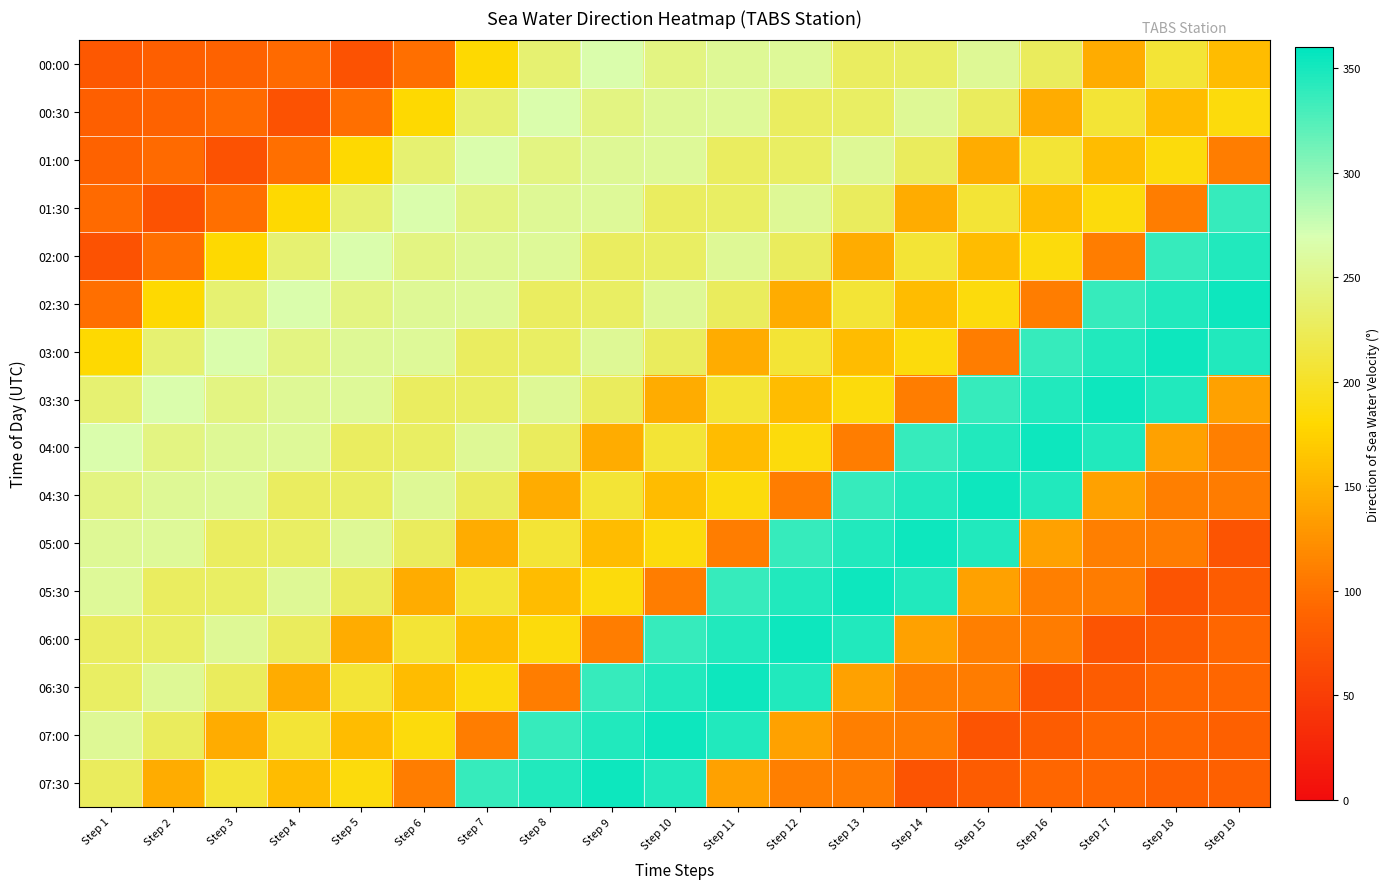

Reading left to right, what are all the values shown in this chart?

00:00: Step 1=77.3	Step 2=84.0	Step 3=86.8	Step 4=93.2	Step 5=71.4	Step 6=98.2	Step 7=180.0	Step 8=236.4	Step 9=266.8	Step 10=245.7	Step 11=255.4	Step 12=256.0	Step 13=228.7	Step 14=230.2	Step 15=254.9	Step 16=227.1	Step 17=146.0	Step 18=208.1	Step 19=158.1
00:30: Step 1=84.0	Step 2=86.8	Step 3=93.2	Step 4=71.4	Step 5=98.2	Step 6=180.0	Step 7=236.4	Step 8=266.8	Step 9=245.7	Step 10=255.4	Step 11=256.0	Step 12=228.7	Step 13=230.2	Step 14=254.9	Step 15=227.1	Step 16=146.0	Step 17=208.1	Step 18=158.1	Step 19=186.8
01:00: Step 1=86.8	Step 2=93.2	Step 3=71.4	Step 4=98.2	Step 5=180.0	Step 6=236.4	Step 7=266.8	Step 8=245.7	Step 9=255.4	Step 10=256.0	Step 11=228.7	Step 12=230.2	Step 13=254.9	Step 14=227.1	Step 15=146.0	Step 16=208.1	Step 17=158.1	Step 18=186.8	Step 19=108.5
01:30: Step 1=93.2	Step 2=71.4	Step 3=98.2	Step 4=180.0	Step 5=236.4	Step 6=266.8	Step 7=245.7	Step 8=255.4	Step 9=256.0	Step 10=228.7	Step 11=230.2	Step 12=254.9	Step 13=227.1	Step 14=146.0	Step 15=208.1	Step 16=158.1	Step 17=186.8	Step 18=108.5	Step 19=336.6
02:00: Step 1=71.4	Step 2=98.2	Step 3=180.0	Step 4=236.4	Step 5=266.8	Step 6=245.7	Step 7=255.4	Step 8=256.0	Step 9=228.7	Step 10=230.2	Step 11=254.9	Step 12=227.1	Step 13=146.0	Step 14=208.1	Step 15=158.1	Step 16=186.8	Step 17=108.5	Step 18=336.6	Step 19=345.7
02:30: Step 1=98.2	Step 2=180.0	Step 3=236.4	Step 4=266.8	Step 5=245.7	Step 6=255.4	Step 7=256.0	Step 8=228.7	Step 9=230.2	Step 10=254.9	Step 11=227.1	Step 12=146.0	Step 13=208.1	Step 14=158.1	Step 15=186.8	Step 16=108.5	Step 17=336.6	Step 18=345.7	Step 19=354.1
03:00: Step 1=180.0	Step 2=236.4	Step 3=266.8	Step 4=245.7	Step 5=255.4	Step 6=256.0	Step 7=228.7	Step 8=230.2	Step 9=254.9	Step 10=227.1	Step 11=146.0	Step 12=208.1	Step 13=158.1	Step 14=186.8	Step 15=108.5	Step 16=336.6	Step 17=345.7	Step 18=354.1	Step 19=345.8
03:30: Step 1=236.4	Step 2=266.8	Step 3=245.7	Step 4=255.4	Step 5=256.0	Step 6=228.7	Step 7=230.2	Step 8=254.9	Step 9=227.1	Step 10=146.0	Step 11=208.1	Step 12=158.1	Step 13=186.8	Step 14=108.5	Step 15=336.6	Step 16=345.7	Step 17=354.1	Step 18=345.8	Step 19=137.3
04:00: Step 1=266.8	Step 2=245.7	Step 3=255.4	Step 4=256.0	Step 5=228.7	Step 6=230.2	Step 7=254.9	Step 8=227.1	Step 9=146.0	Step 10=208.1	Step 11=158.1	Step 12=186.8	Step 13=108.5	Step 14=336.6	Step 15=345.7	Step 16=354.1	Step 17=345.8	Step 18=137.3	Step 19=111.1
04:30: Step 1=245.7	Step 2=255.4	Step 3=256.0	Step 4=228.7	Step 5=230.2	Step 6=254.9	Step 7=227.1	Step 8=146.0	Step 9=208.1	Step 10=158.1	Step 11=186.8	Step 12=108.5	Step 13=336.6	Step 14=345.7	Step 15=354.1	Step 16=345.8	Step 17=137.3	Step 18=111.1	Step 19=107.3
05:00: Step 1=255.4	Step 2=256.0	Step 3=228.7	Step 4=230.2	Step 5=254.9	Step 6=227.1	Step 7=146.0	Step 8=208.1	Step 9=158.1	Step 10=186.8	Step 11=108.5	Step 12=336.6	Step 13=345.7	Step 14=354.1	Step 15=345.8	Step 16=137.3	Step 17=111.1	Step 18=107.3	Step 19=71.8
05:30: Step 1=256.0	Step 2=228.7	Step 3=230.2	Step 4=254.9	Step 5=227.1	Step 6=146.0	Step 7=208.1	Step 8=158.1	Step 9=186.8	Step 10=108.5	Step 11=336.6	Step 12=345.7	Step 13=354.1	Step 14=345.8	Step 15=137.3	Step 16=111.1	Step 17=107.3	Step 18=71.8	Step 19=80.9
06:00: Step 1=228.7	Step 2=230.2	Step 3=254.9	Step 4=227.1	Step 5=146.0	Step 6=208.1	Step 7=158.1	Step 8=186.8	Step 9=108.5	Step 10=336.6	Step 11=345.7	Step 12=354.1	Step 13=345.8	Step 14=137.3	Step 15=111.1	Step 16=107.3	Step 17=71.8	Step 18=80.9	Step 19=90.0
06:30: Step 1=230.2	Step 2=254.9	Step 3=227.1	Step 4=146.0	Step 5=208.1	Step 6=158.1	Step 7=186.8	Step 8=108.5	Step 9=336.6	Step 10=345.7	Step 11=354.1	Step 12=345.8	Step 13=137.3	Step 14=111.1	Step 15=107.3	Step 16=71.8	Step 17=80.9	Step 18=90.0	Step 19=90.0
07:00: Step 1=254.9	Step 2=227.1	Step 3=146.0	Step 4=208.1	Step 5=158.1	Step 6=186.8	Step 7=108.5	Step 8=336.6	Step 9=345.7	Step 10=354.1	Step 11=345.8	Step 12=137.3	Step 13=111.1	Step 14=107.3	Step 15=71.8	Step 16=80.9	Step 17=90.0	Step 18=90.0	Step 19=85.4
07:30: Step 1=227.1	Step 2=146.0	Step 3=208.1	Step 4=158.1	Step 5=186.8	Step 6=108.5	Step 7=336.6	Step 8=345.7	Step 9=354.1	Step 10=345.8	Step 11=137.3	Step 12=111.1	Step 13=107.3	Step 14=71.8	Step 15=80.9	Step 16=90.0	Step 17=90.0	Step 18=85.4	Step 19=85.3